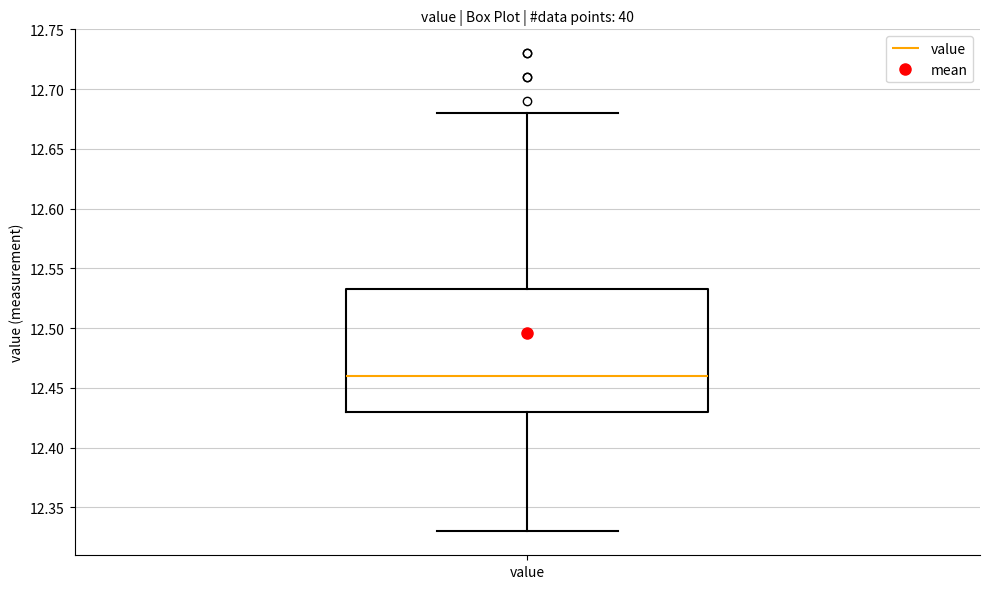

Transcribe this box plot: give where the median line is, the range the box spans, and where the two whiskers end, as read against the y-axis. The values are not printed on the chart, so give them approximately, as read against the axis.

median 12.460, box 12.430 to 12.535, whiskers 12.330 to 12.680